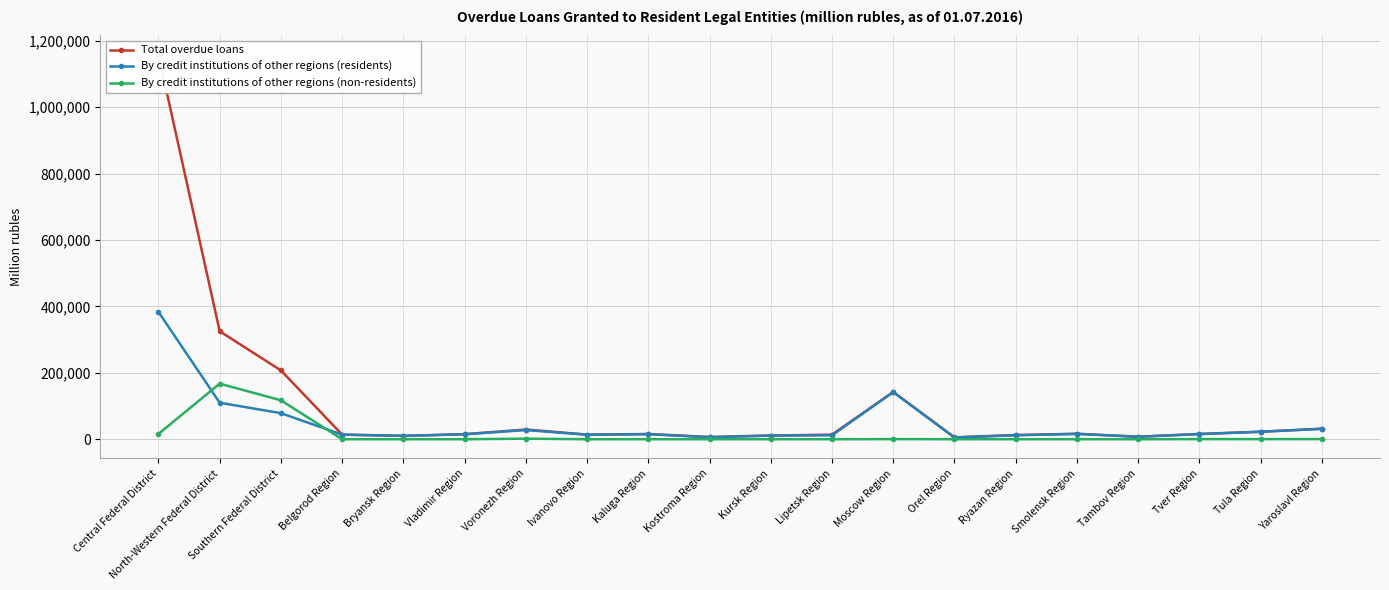

Which category has the highest value across all series?

Central Federal District